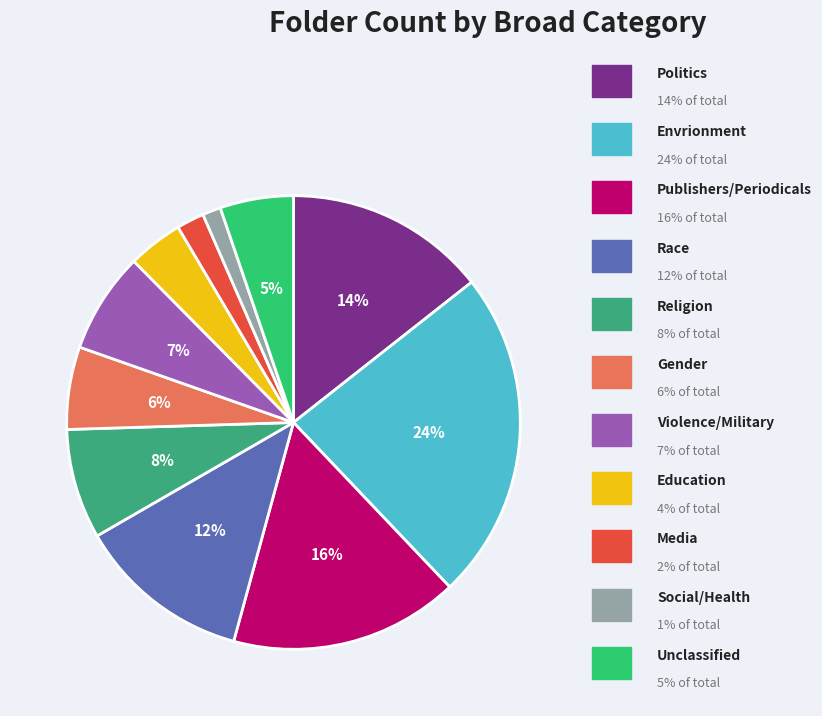

Count the number of slices in the pie.

11